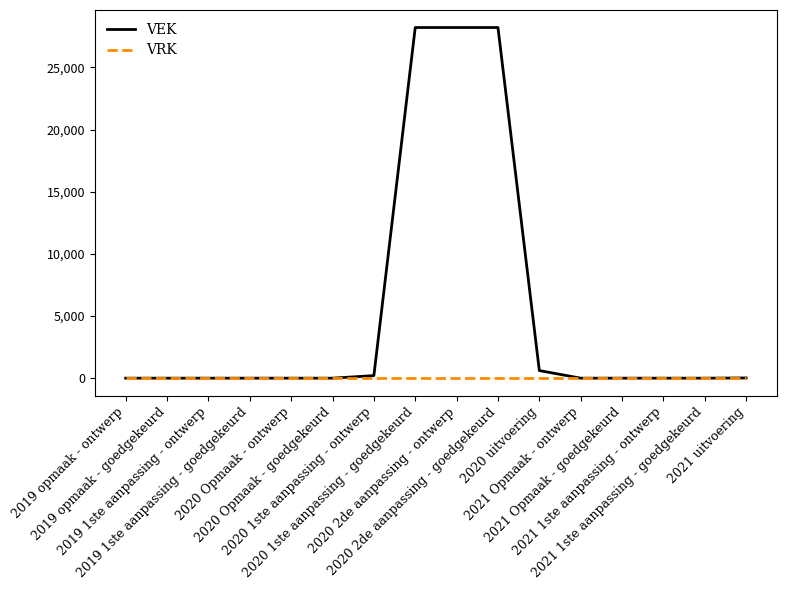

At how many categories does at least one series exceed 13590?

3